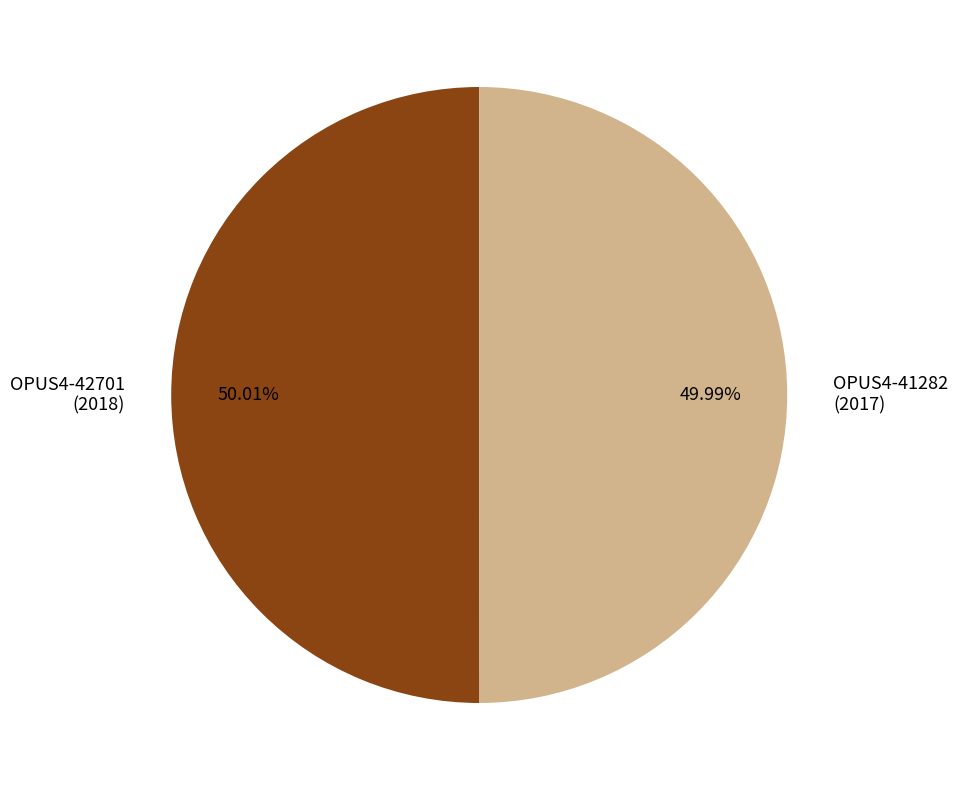

Is there any slice that represents more than half of the pie?

Yes